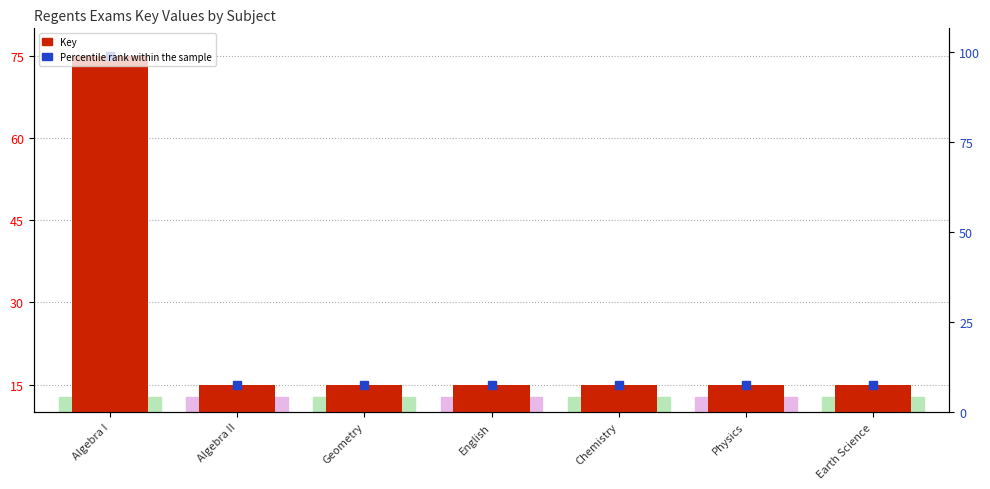

What is the value of the 4th bar from the left?

15.0